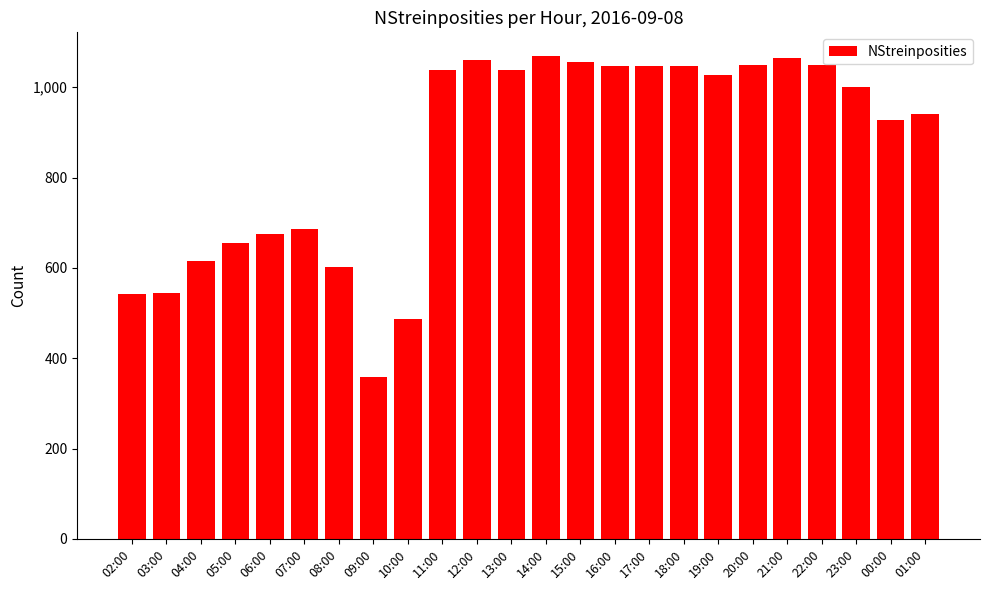

How many categories are shown in the chart?

24